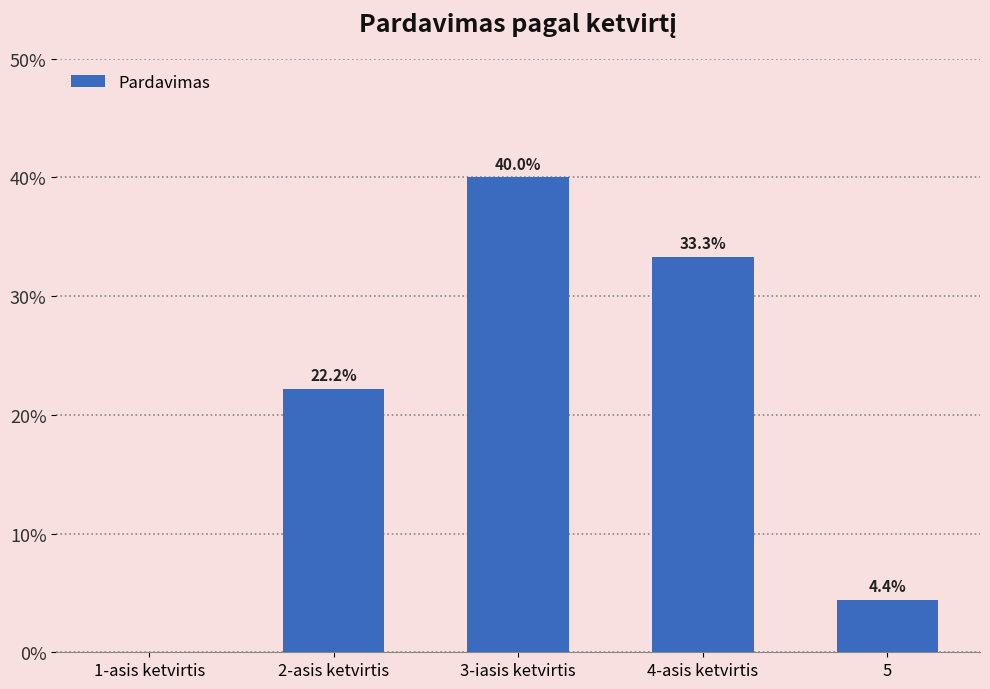

Rank the categories by value from lowest to highest.

1-asis ketvirtis, 5, 2-asis ketvirtis, 4-asis ketvirtis, 3-iasis ketvirtis